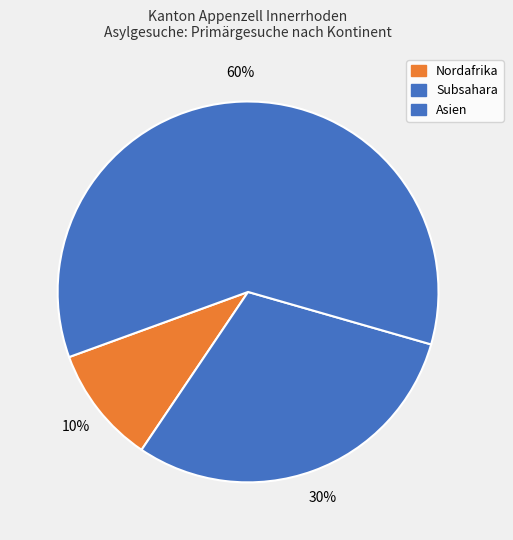

What is the ratio of the value at Asien to the value at Nordafrika?

6.0